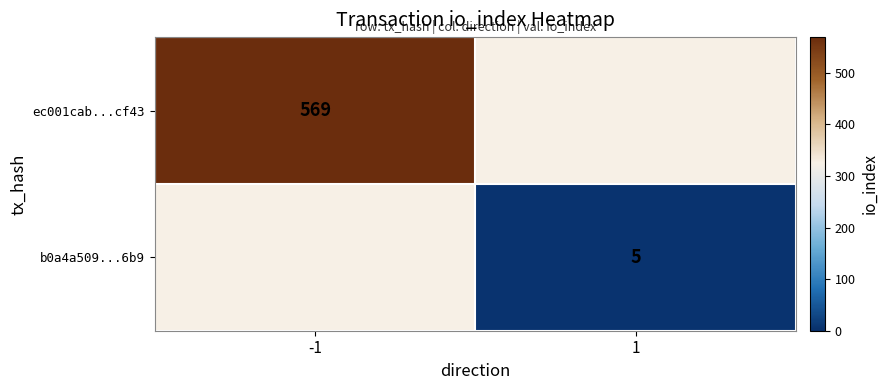

The ec001cab...cf43 series shows 569 at -1. True or false?

True